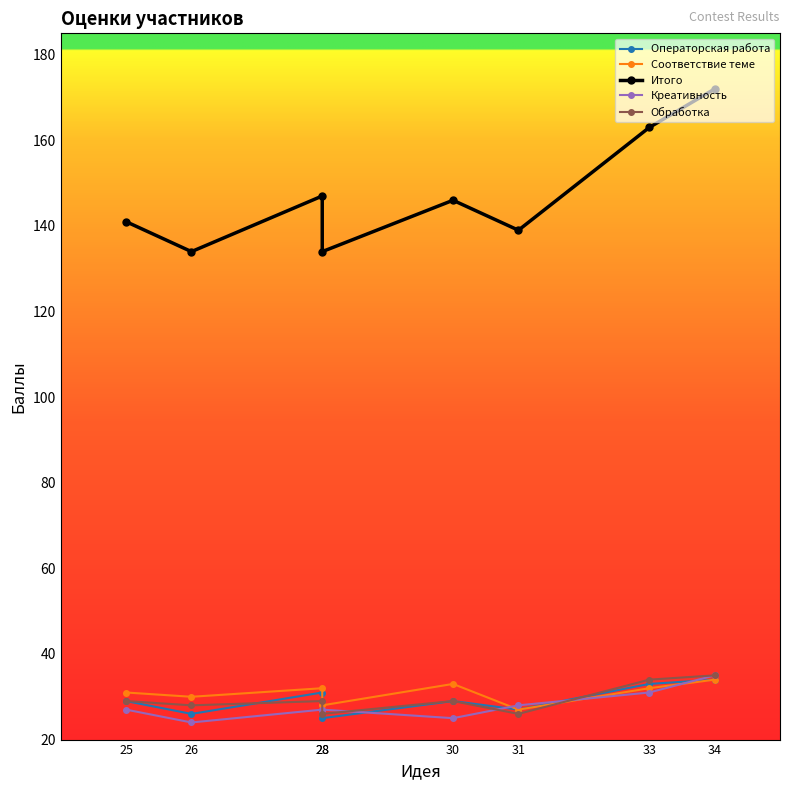

How many Операторская работа values are between 27 and 33?

5